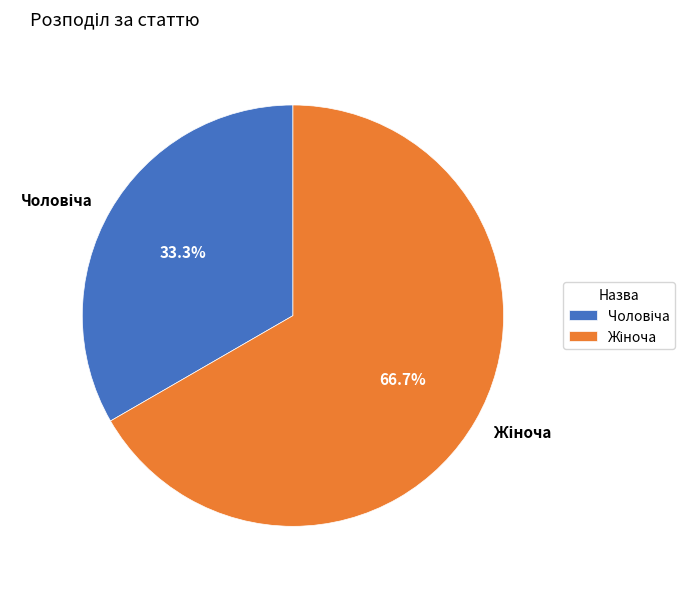

Is there any slice that represents more than half of the pie?

Yes